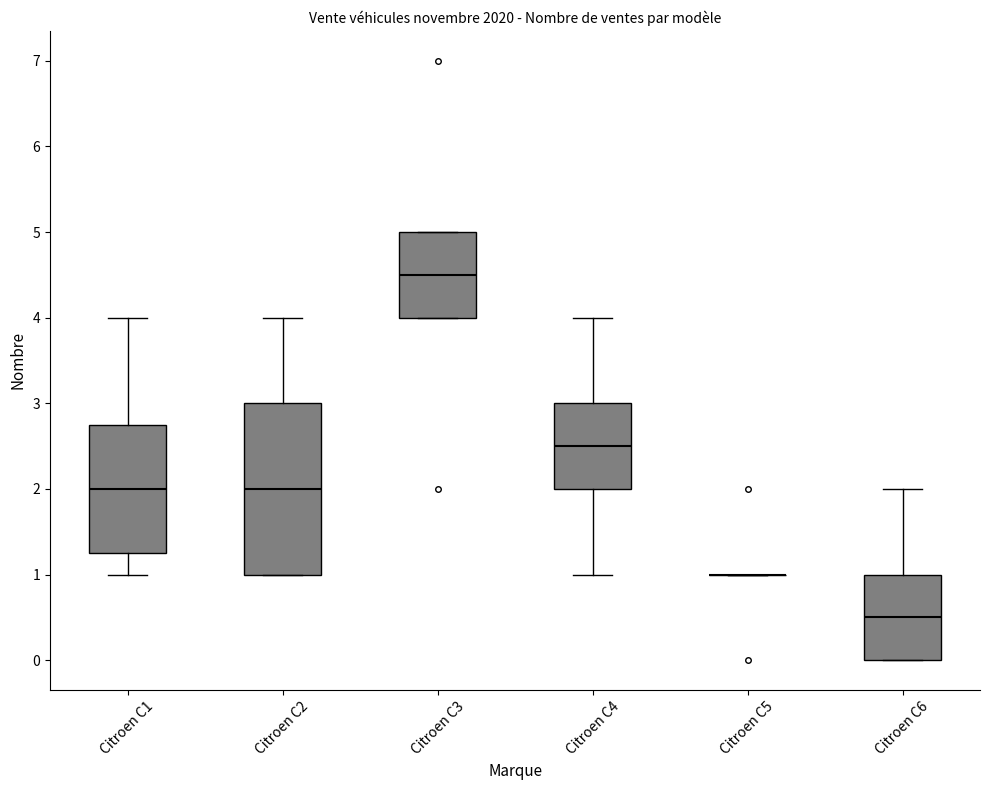

Reading left to right, transcribe this box plot: for each box, give where its median line is, the range the box spans, and where its two whiskers end, as read against the y-axis. The values are not printed on the chart, so give them approximately, as read against the axis.

Citroen C1: median 2.0, box 1.3 to 2.8, whiskers 1.0 to 4.0
Citroen C2: median 2.0, box 1.0 to 3.0, whiskers 1.0 to 4.0
Citroen C3: median 4.5, box 4.0 to 5.0, whiskers 4.0 to 5.0
Citroen C4: median 2.5, box 2.0 to 3.0, whiskers 1.0 to 4.0
Citroen C5: box collapsed to a line at 1.0, whiskers 1.0 to 1.0
Citroen C6: median 0.5, box 0.0 to 1.0, whiskers 0.0 to 2.0